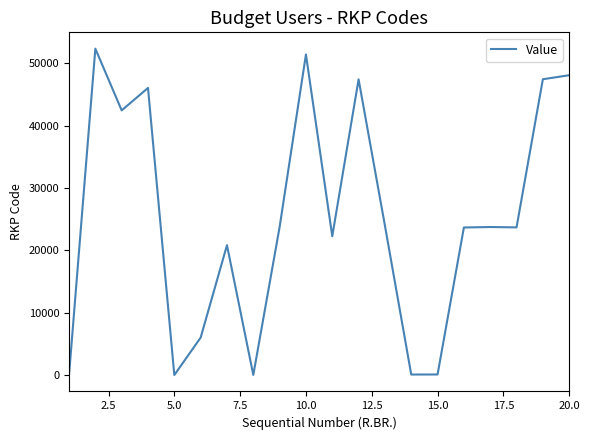

What is the greatest value displayed?

52321